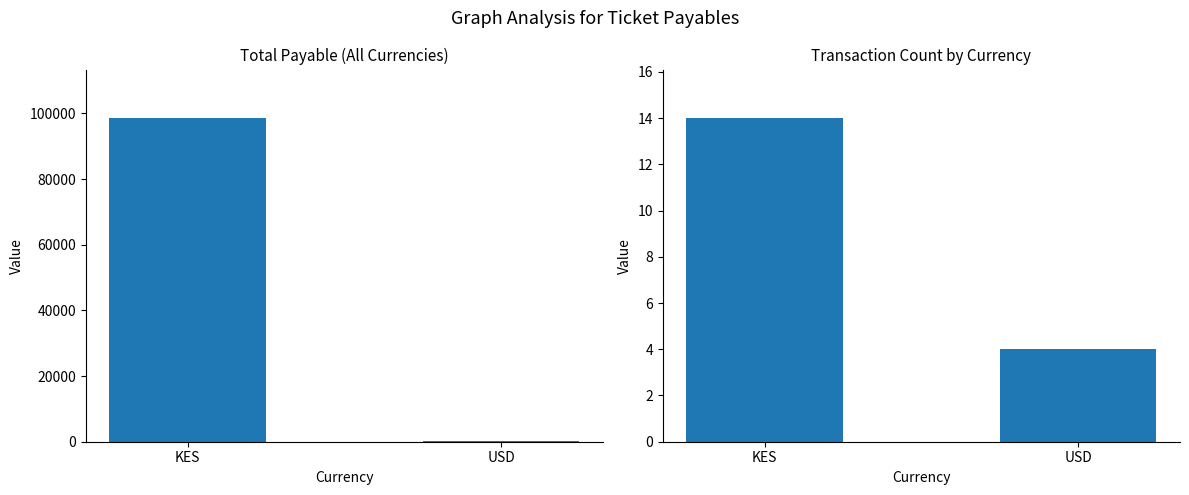

At which label does Transaction Count reach its peak?

KES